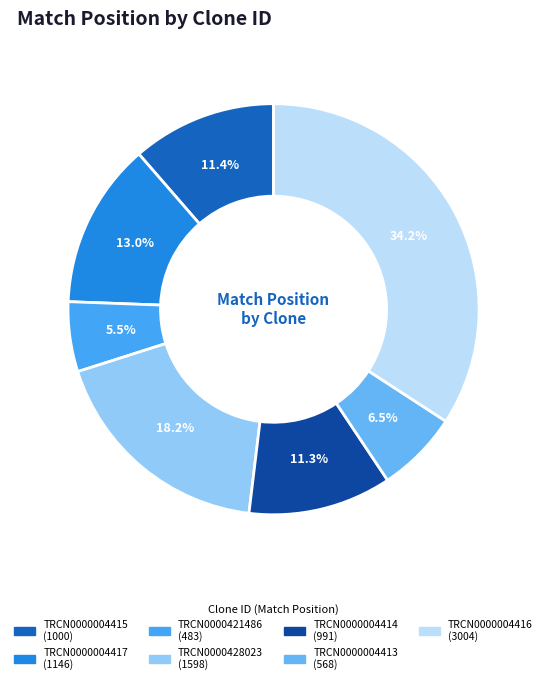

Rank the categories by value from lowest to highest.

TRCN0000421486, TRCN0000004413, TRCN0000004414, TRCN0000004415, TRCN0000004417, TRCN0000428023, TRCN0000004416